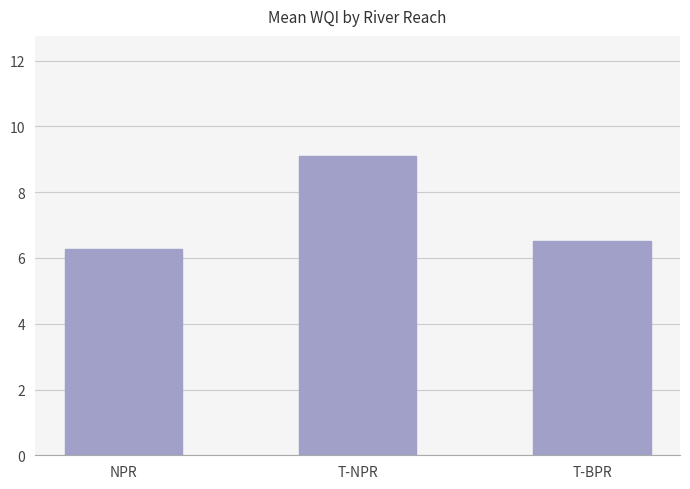

Rank the categories by value from highest to lowest.

T-NPR, T-BPR, NPR